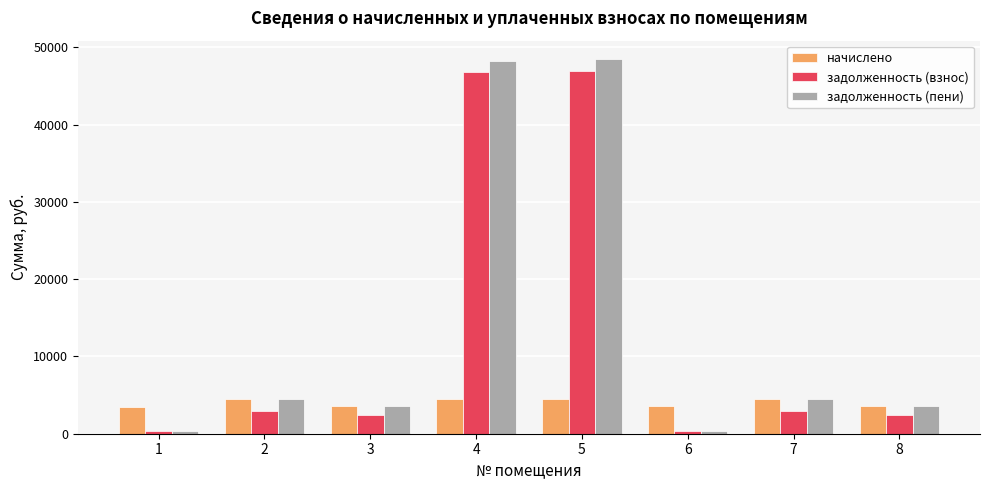

What is the difference between the maximum and second lowest values in the начислено series?

843.9